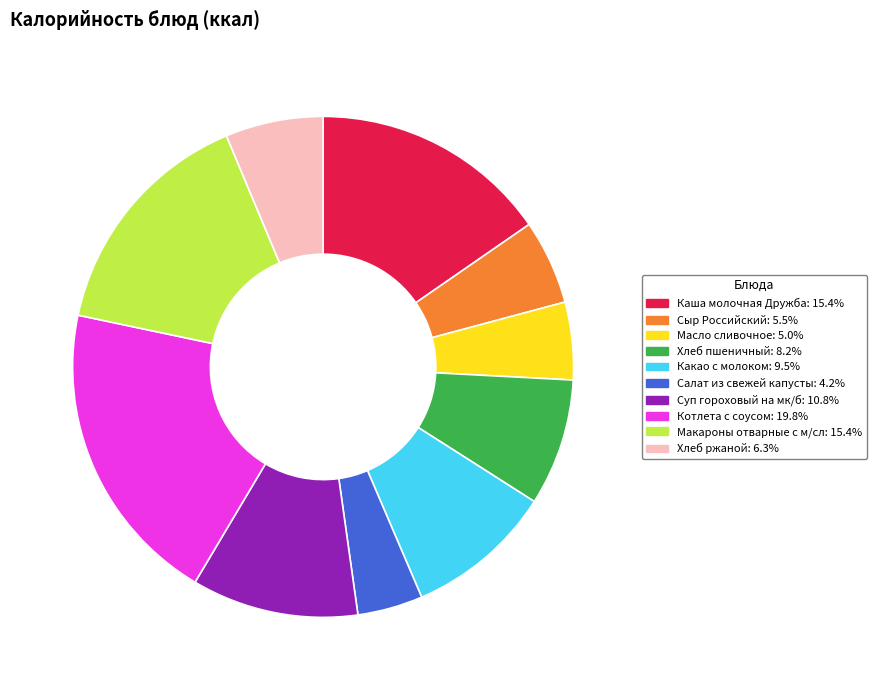

Which slice is the smallest?

Салат из свежей капусты